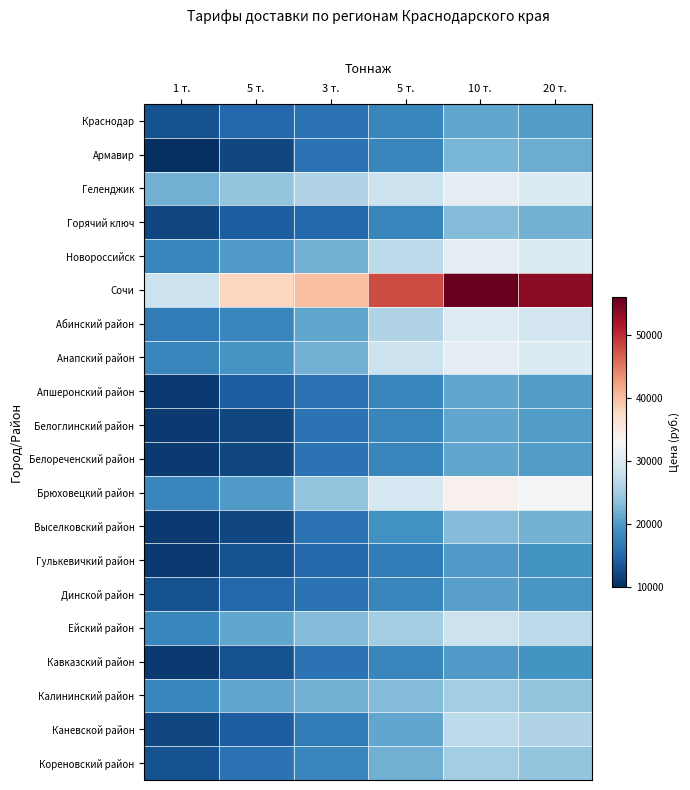

At how many categories does at least one series exceed 54837?

1